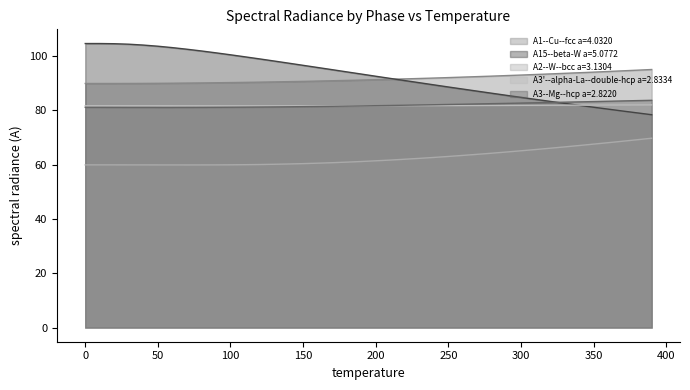

How many categories are shown in the chart?

40